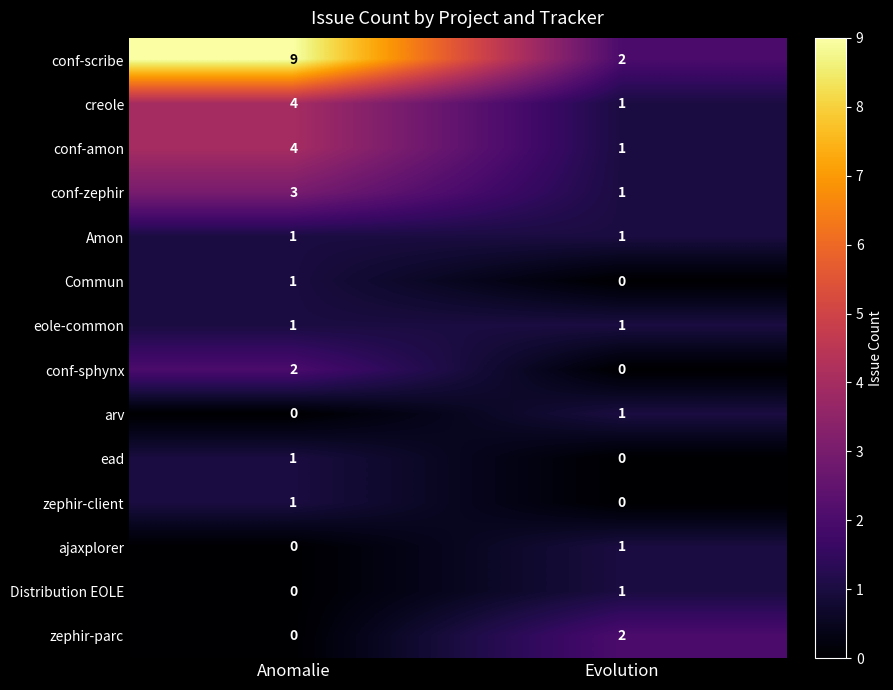

Which category has the highest value across all series?

Anomalie